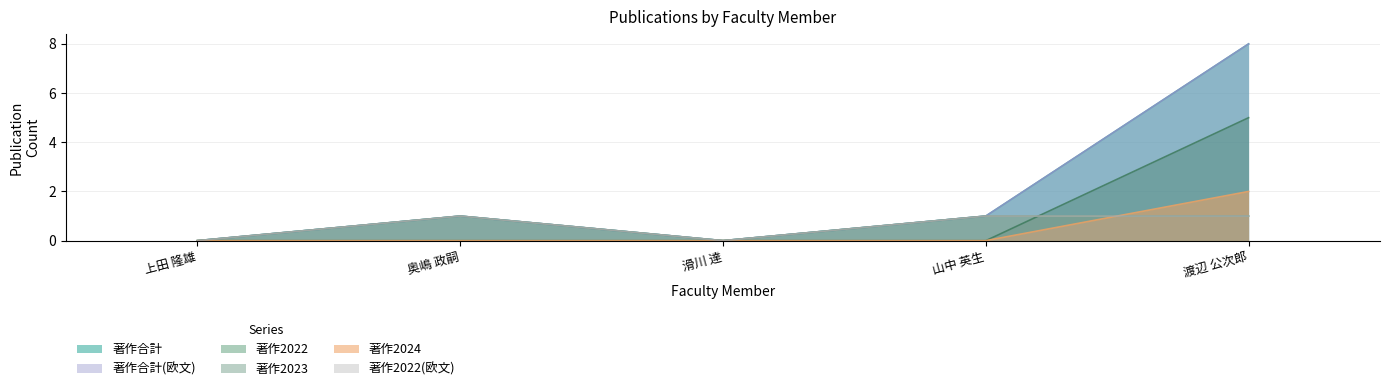

The 著作2023 series shows 3 at 上田 隆雄. True or false?

False